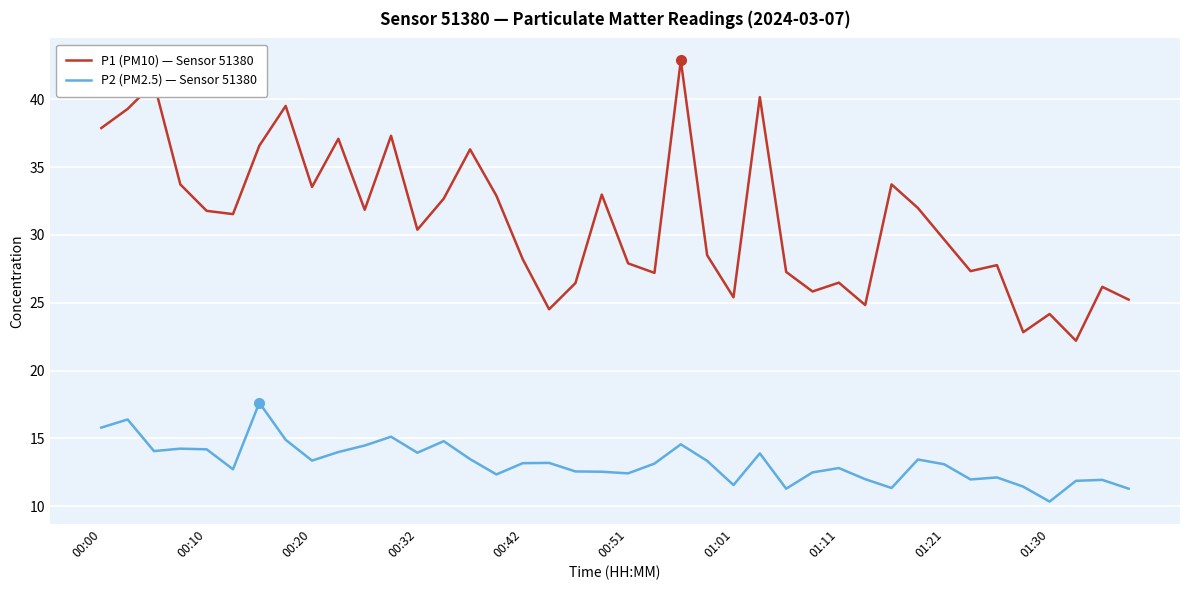

Which series has the widest spread of values?

P1 (PM10) — Sensor 51380